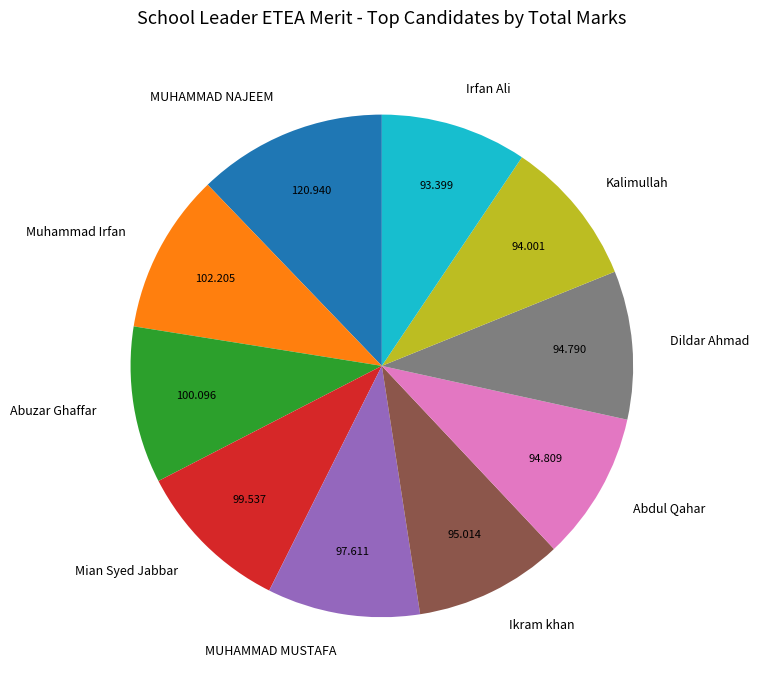

The MUHAMMAD NAJEEM slice represents 27% of the pie. True or false?

False